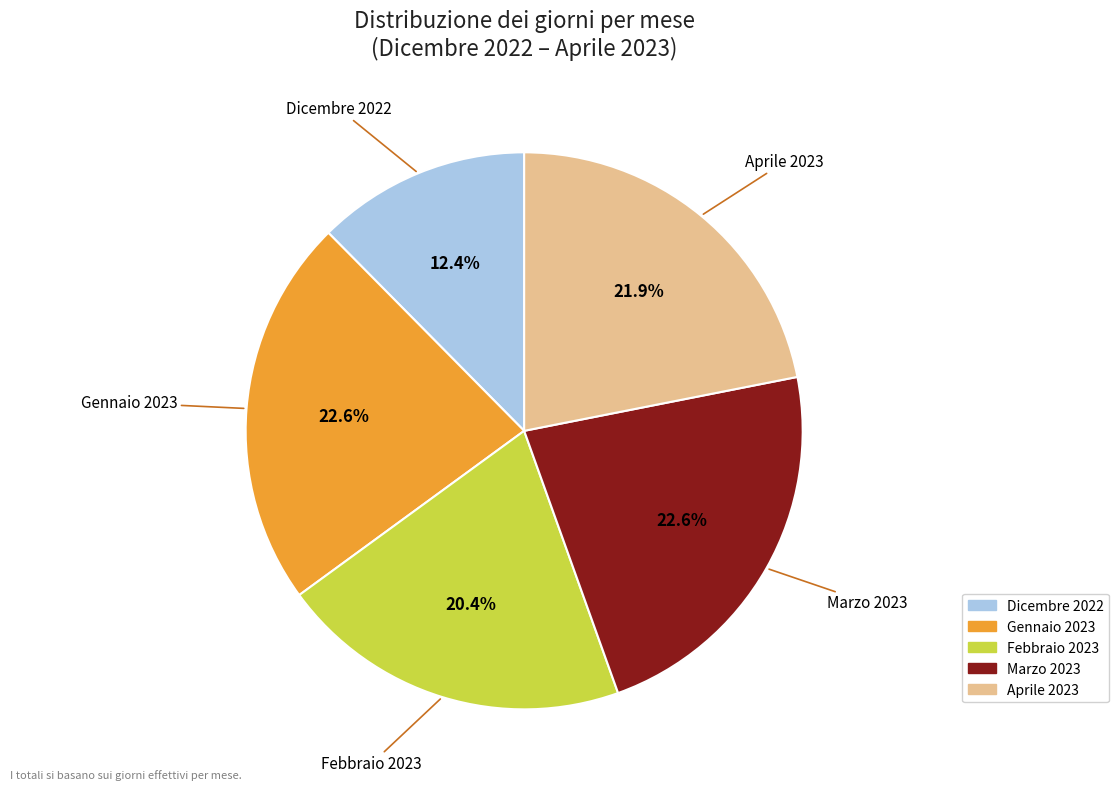

Combined, do Gennaio 2023 and Dicembre 2022 account for over 50%?

No